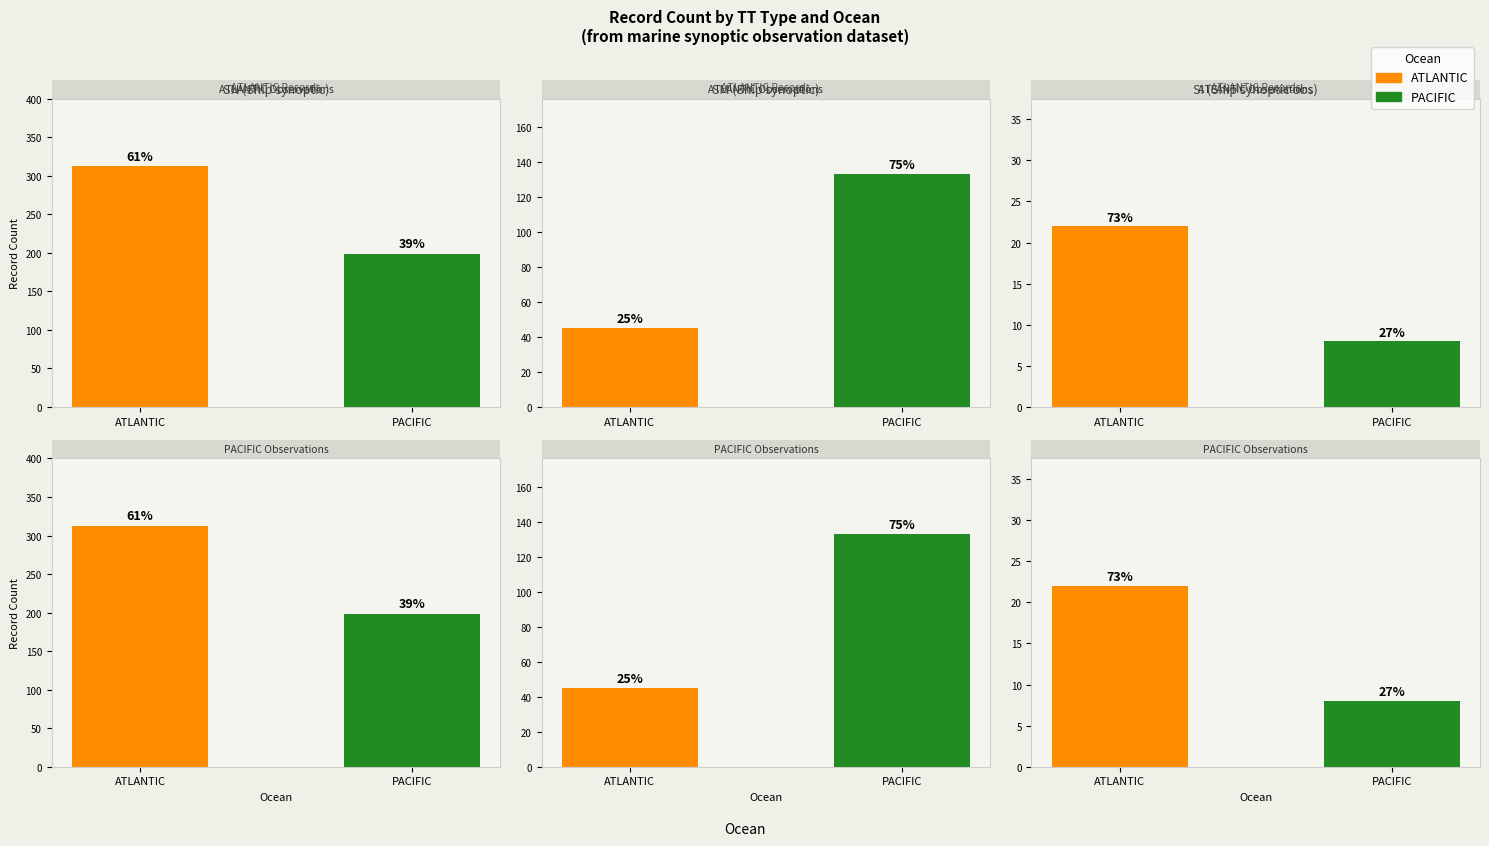

At which category is the sum across all series the highest?

ATLANTIC